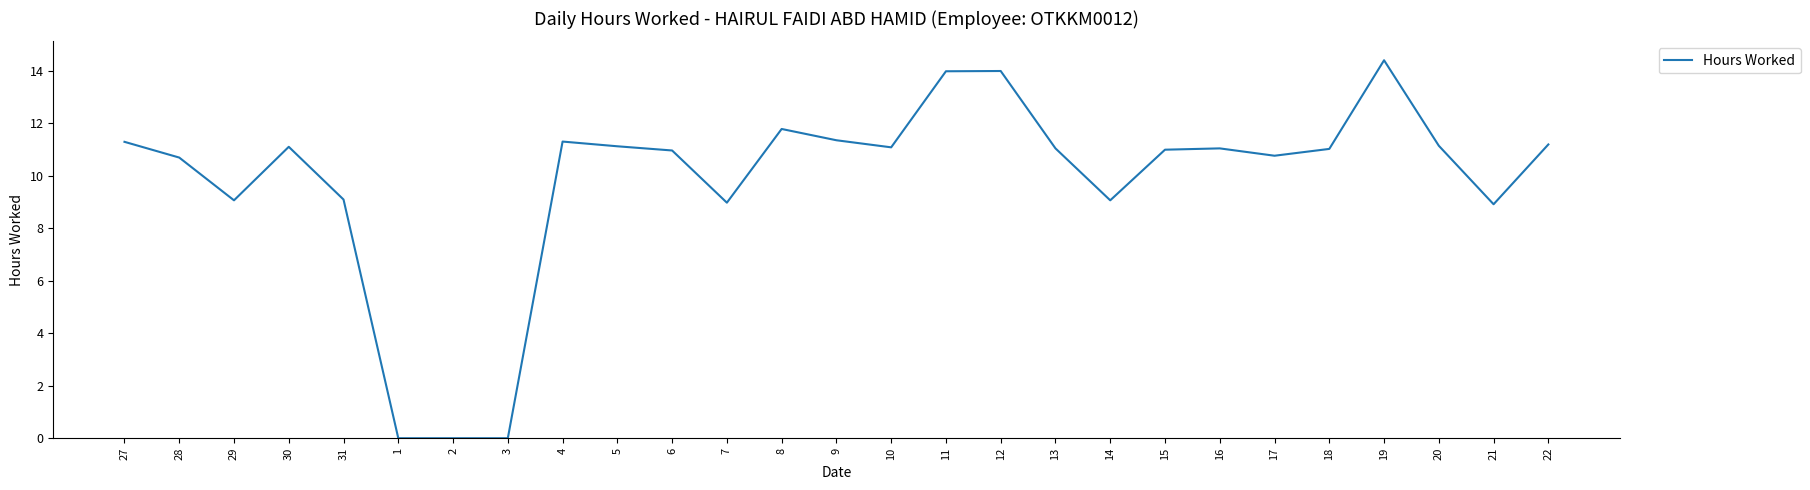

What is the sum of all values?

265.6